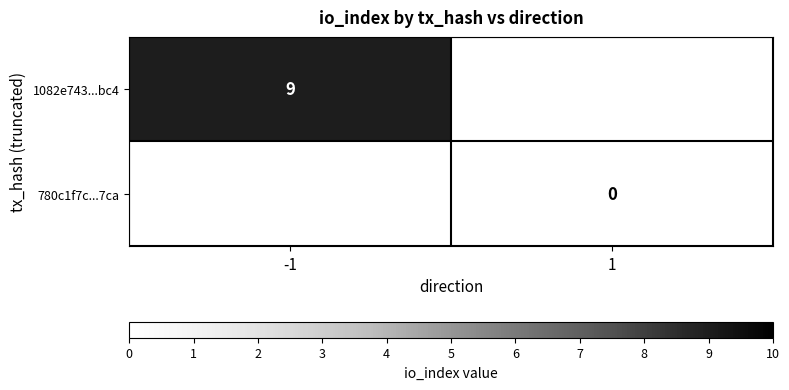

True or false: 780c1f7c...7ca has a value of 0.0 at 1.

True